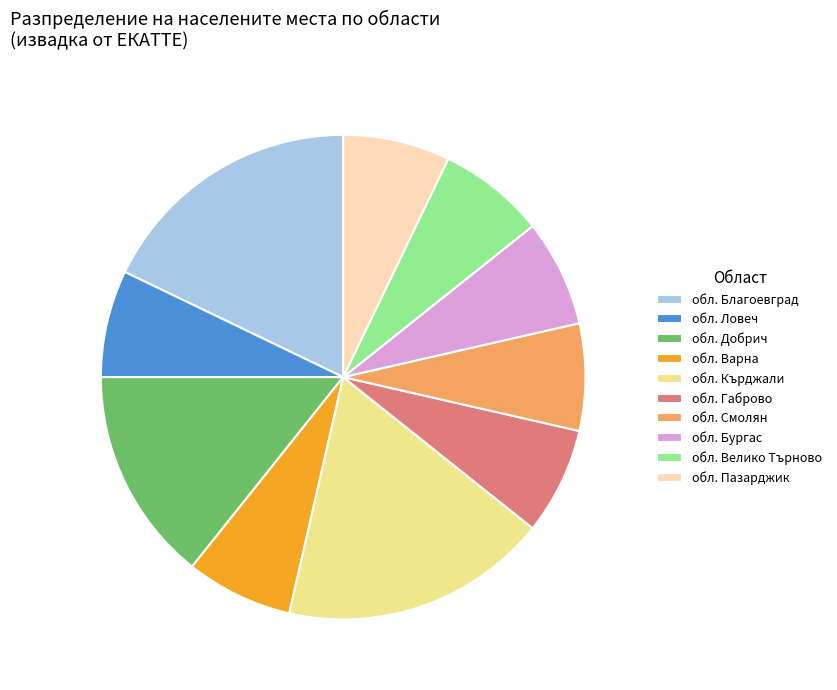

True or false: обл. Ловеч accounts for 7% of the total.

True